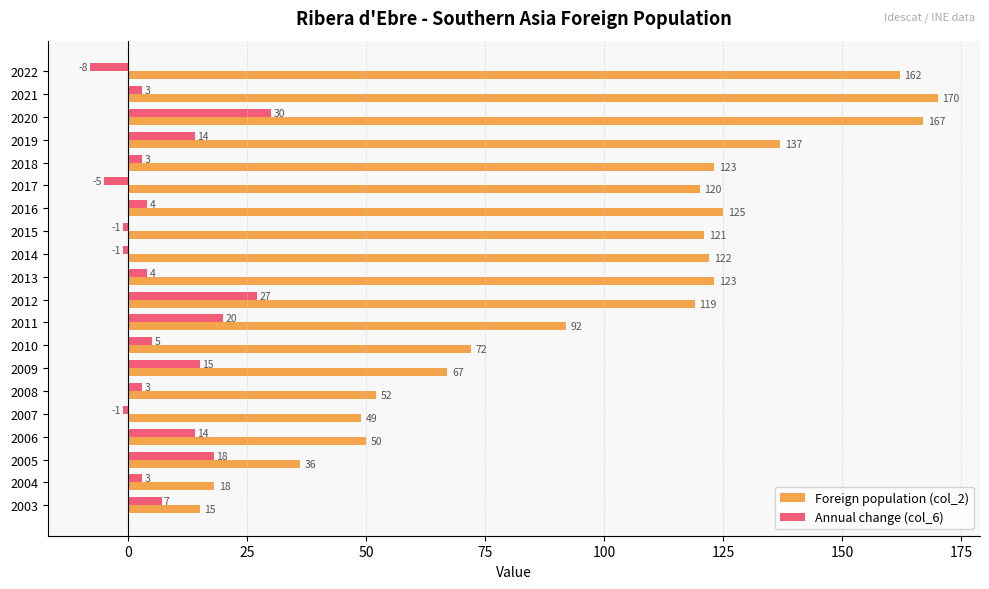

What is the difference between the second highest and second lowest values in the Foreign population (col_2) series?

149